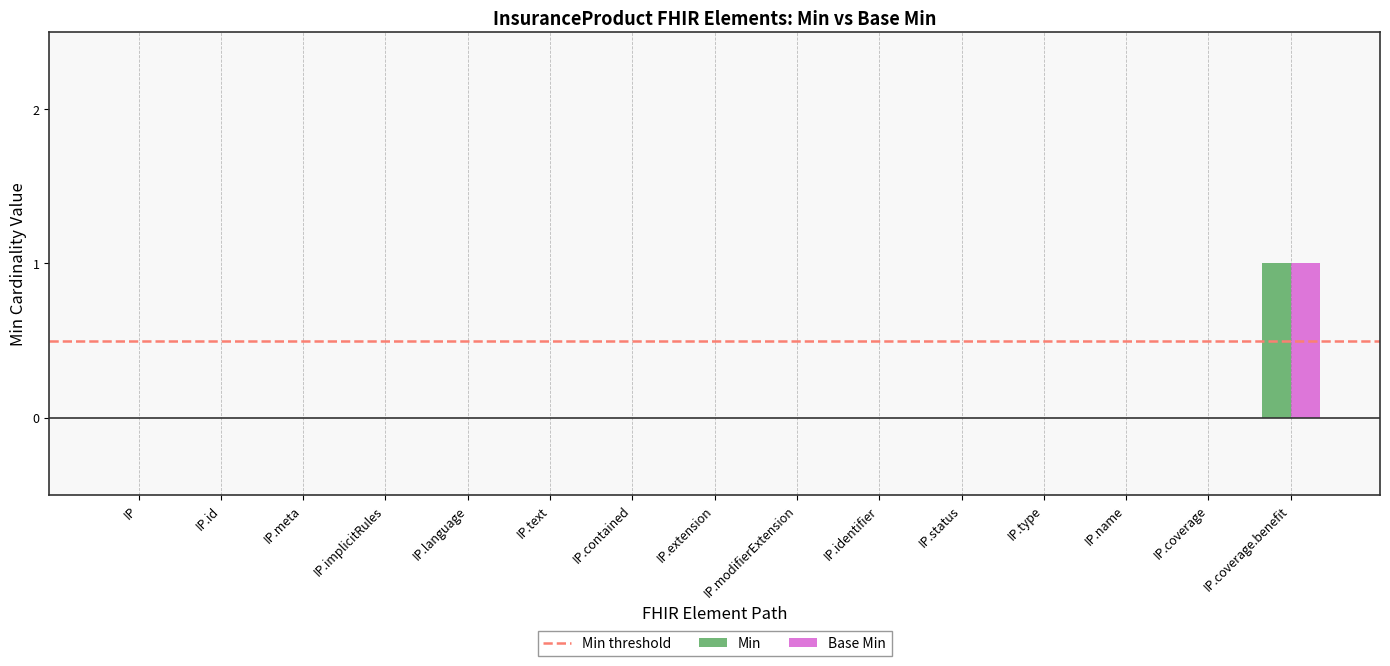

At which category is the sum across all series the highest?

IP.coverage.benefit